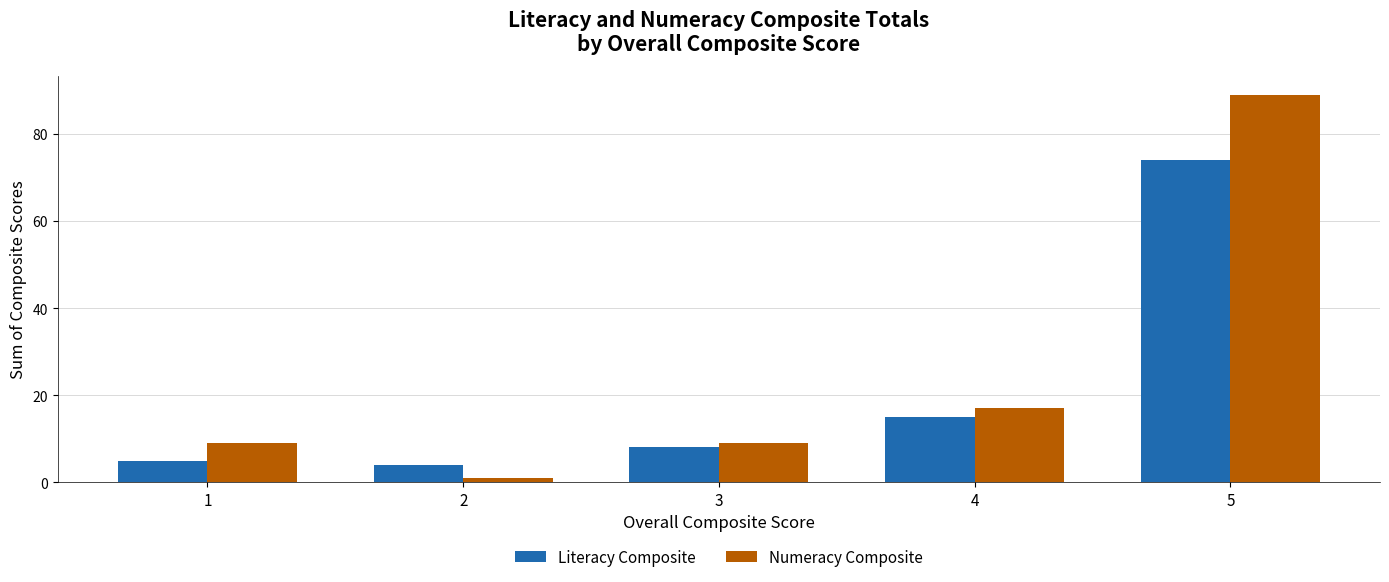

The Numeracy Composite series shows 131 at 5. True or false?

False